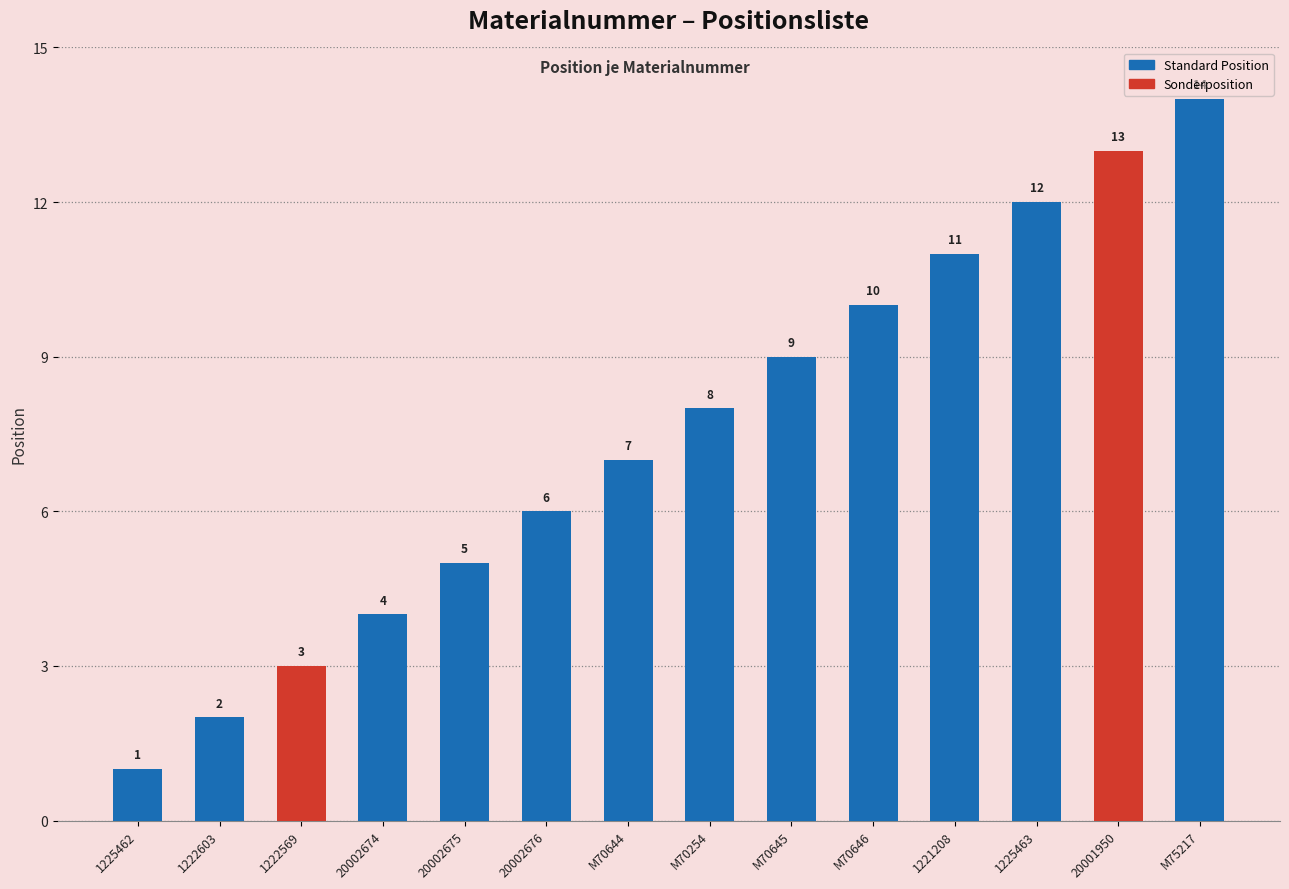

Reading right to left, transcribe all the data shown in this chart.

M75217=14	20001950=13	1225463=12	1221208=11	M70646=10	M70645=9	M70254=8	M70644=7	20002676=6	20002675=5	20002674=4	1222569=3	1222603=2	1225462=1